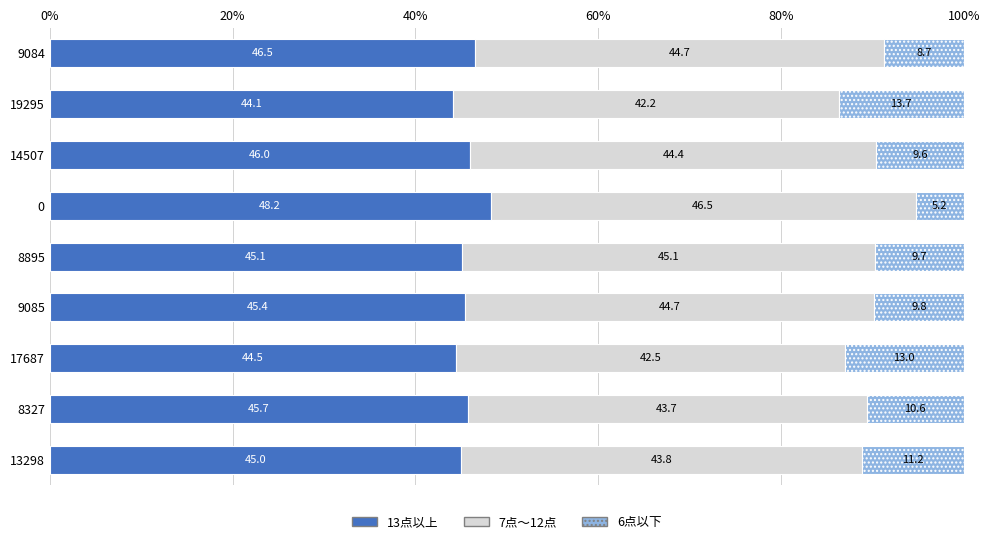

List the labels in order of 13点以上 value, largest first.

0, 9084, 14507, 8327, 9085, 8895, 13298, 17687, 19295